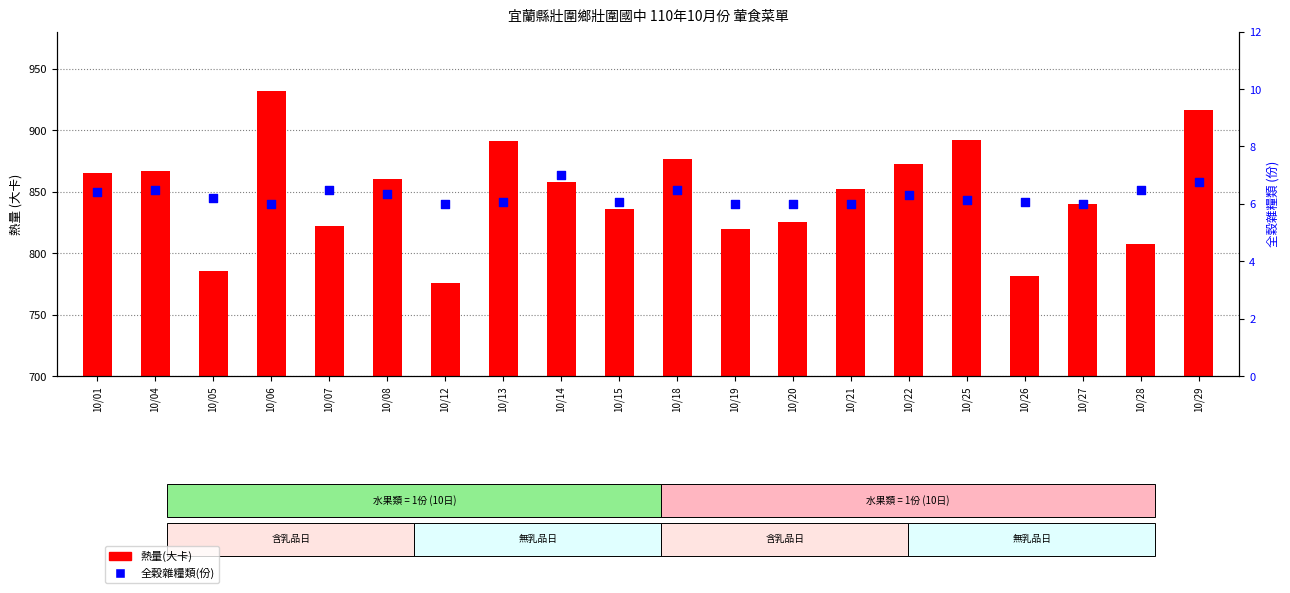

Which series contains the lowest Y value?

全穀雜糧類(份)